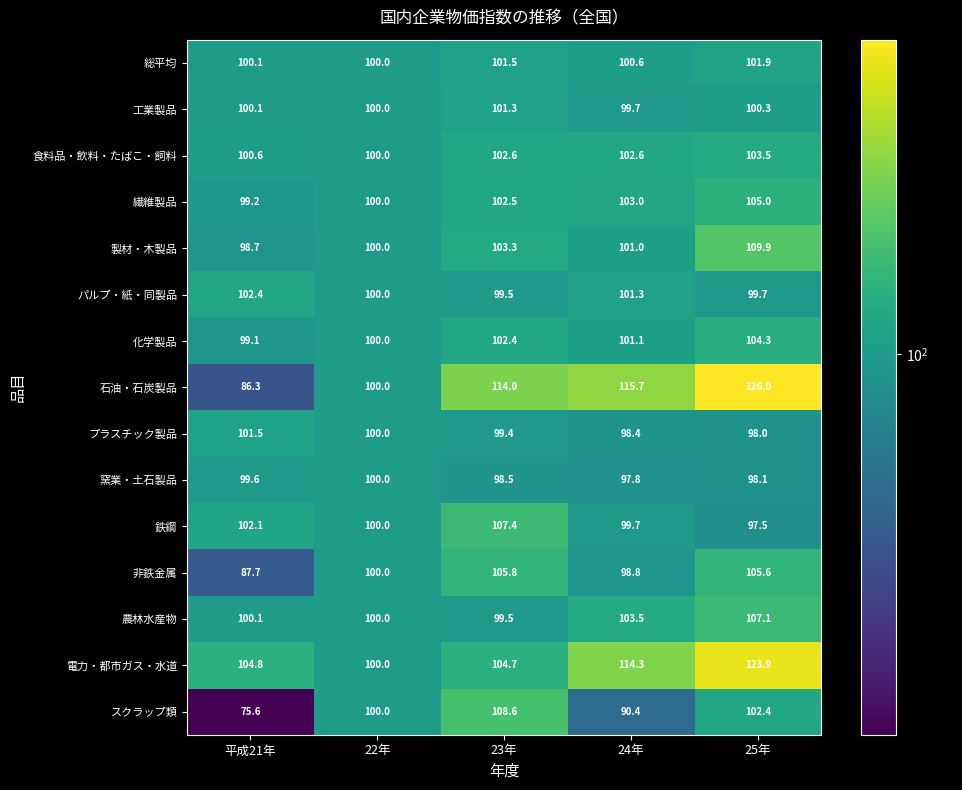

How many distinct data groups are displayed?

15